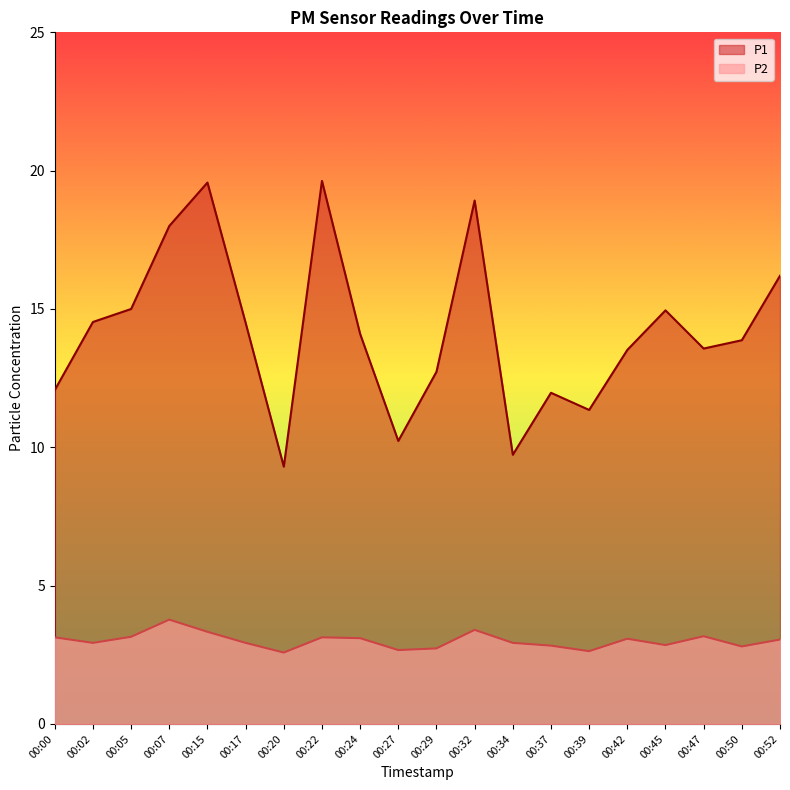

How many data points in P1 are above 14?

10